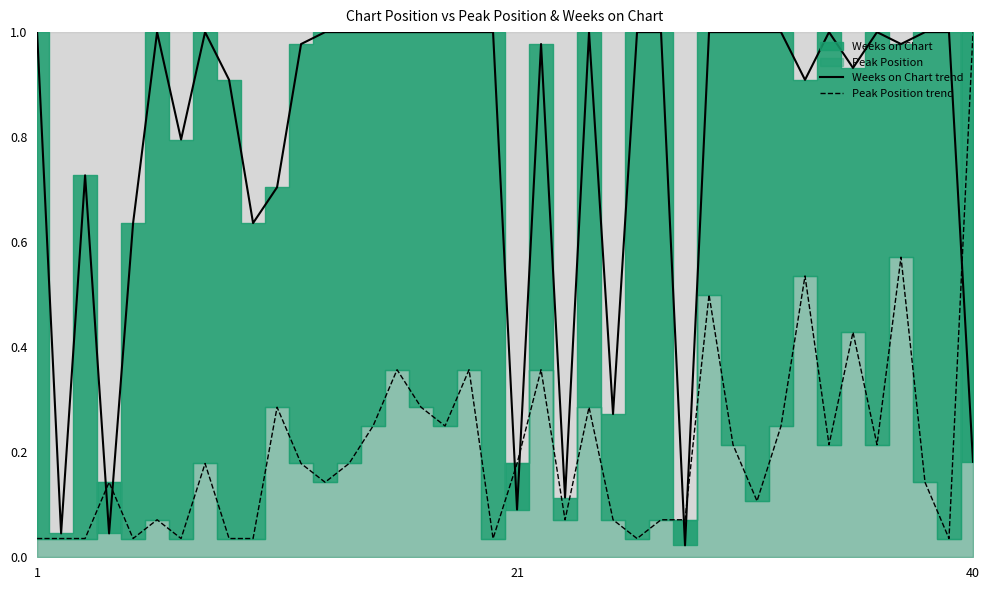

How many data points in Weeks on Chart trend are less than 1?

18